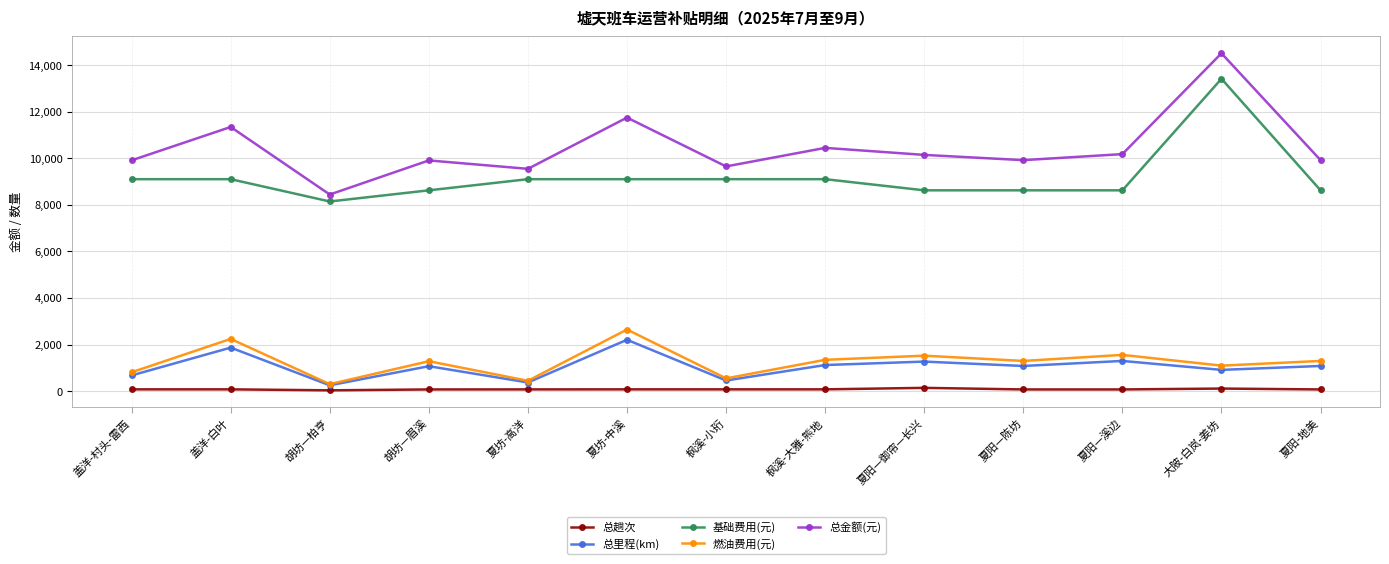

Which series has the largest range (max minus min)?

总金额(元)